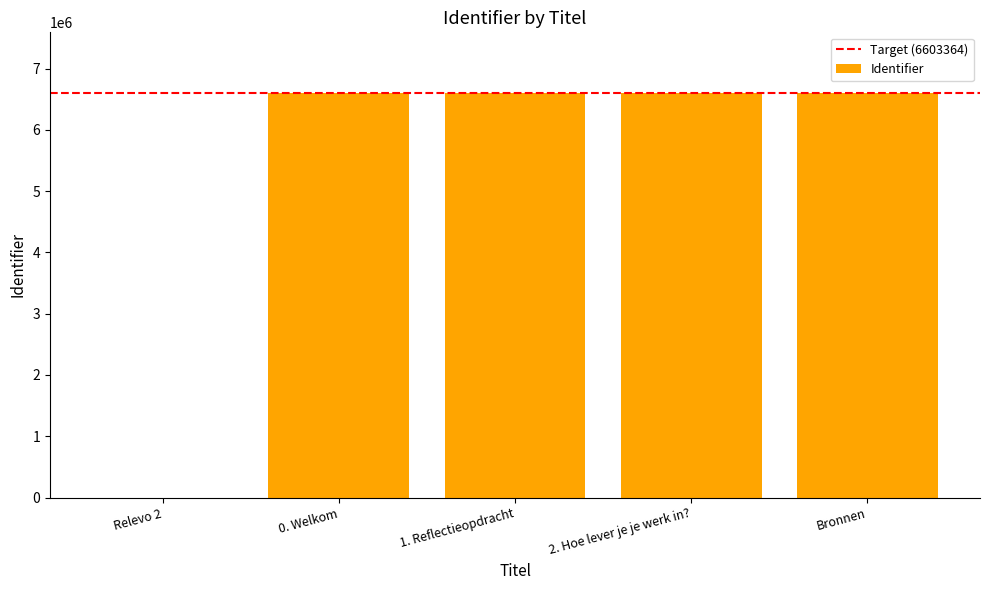

What is the difference between the values at 2. Hoe lever je je werk in? and 0. Welkom?

9